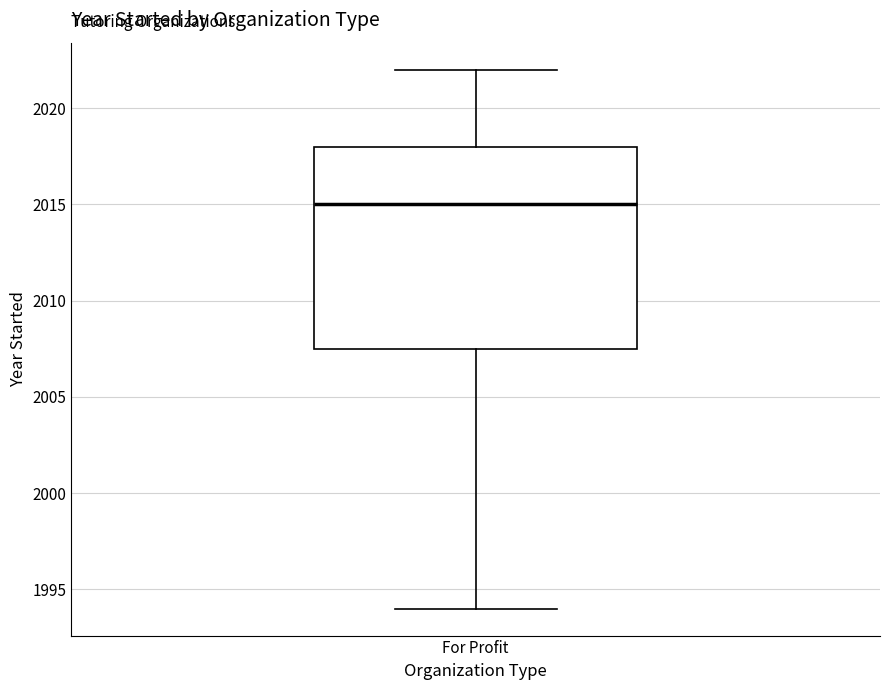

Read this box plot against the y-axis: the position of the median line, the range covered by the box, and the ends of both whiskers. The values are not printed on the chart, so give them approximately, as read against the axis.

median 2015.0, box 2007.5 to 2018.0, whiskers 1994.0 to 2022.0